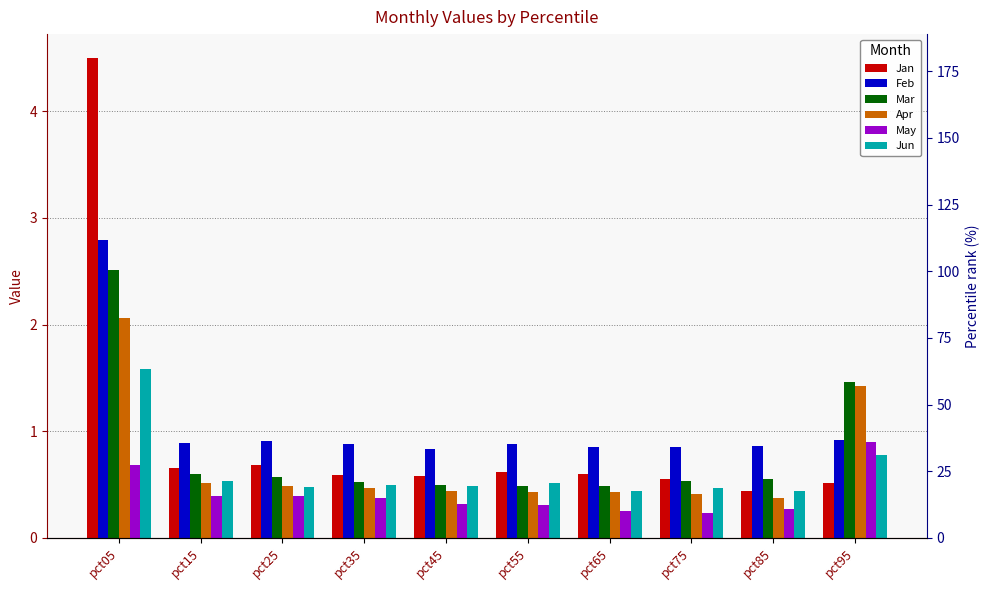

What value does the Feb series have at pct25?

0.9